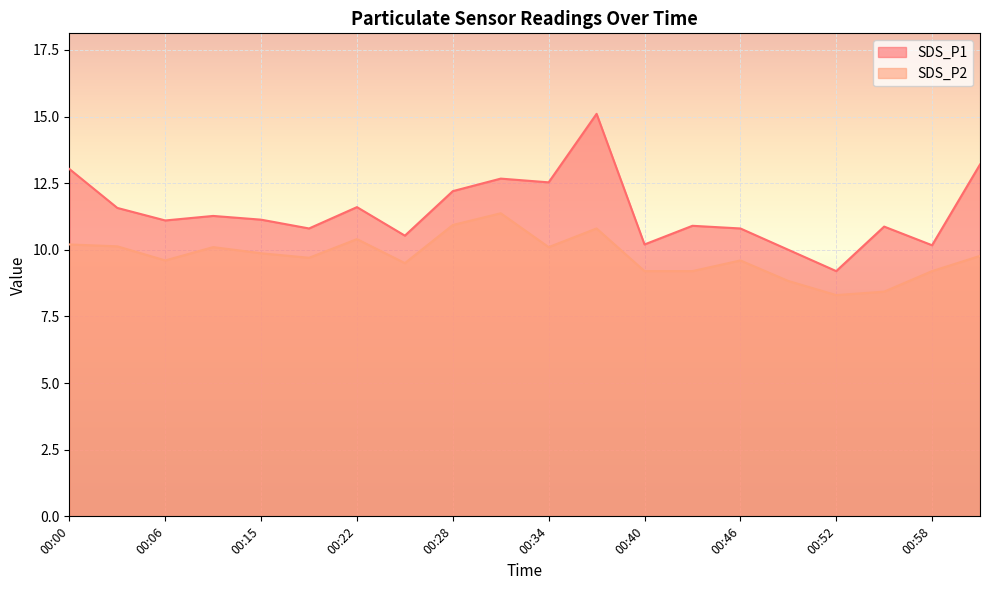

Is the value of SDS_P1 at 00:49 greater than the value of SDS_P2 at 00:25?

Yes